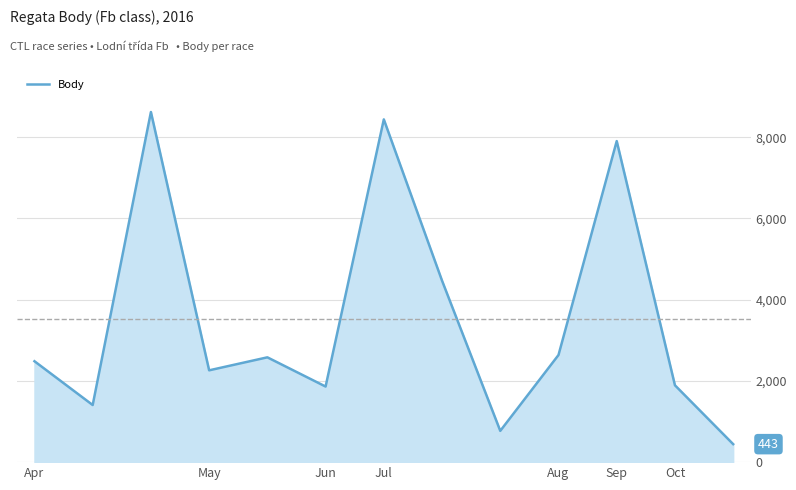

What is the maximum value shown in the chart?

8619